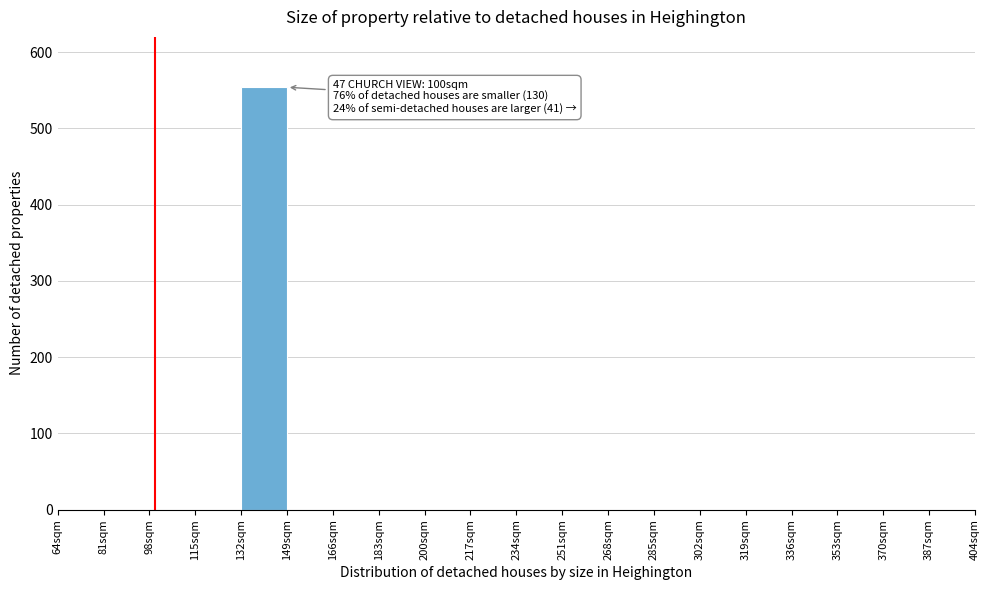

Over which range of the x-axis is the bar tallest?

132 to 149